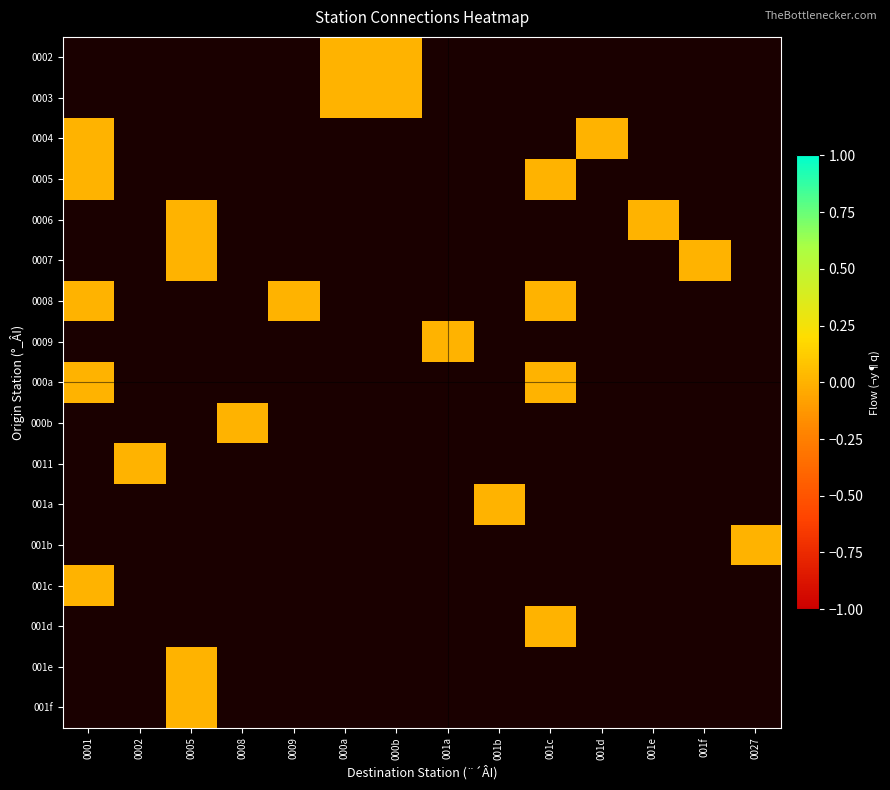

Rank the series by their average value, from highest to lowest.

0002, 0003, 0004, 0005, 0006, 0007, 0008, 0009, 000a, 000b, 0011, 001a, 001b, 001c, 001d, 001e, 001f